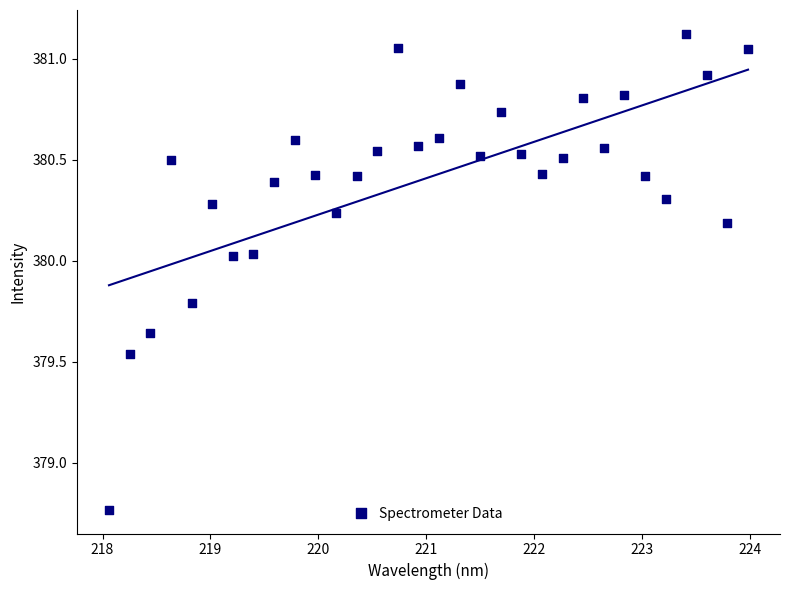

What is the range of X values (max minus min)?

5.9